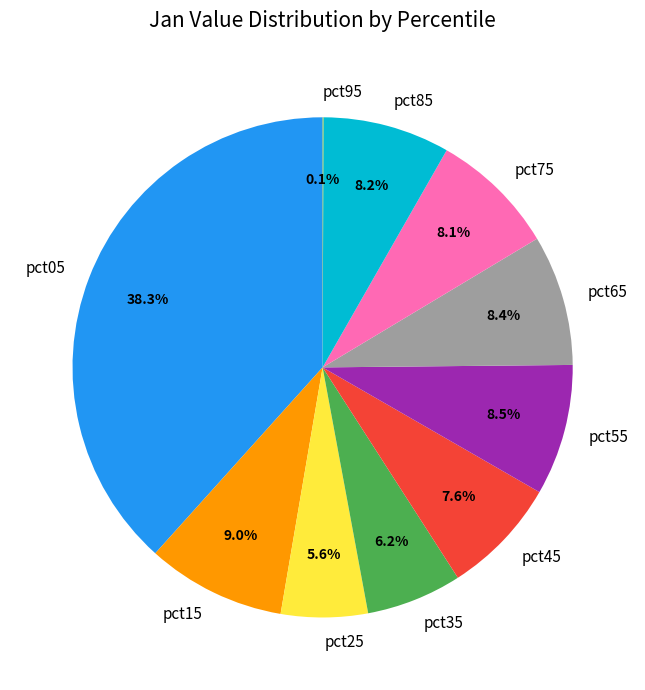

Does any single category account for the majority?

No